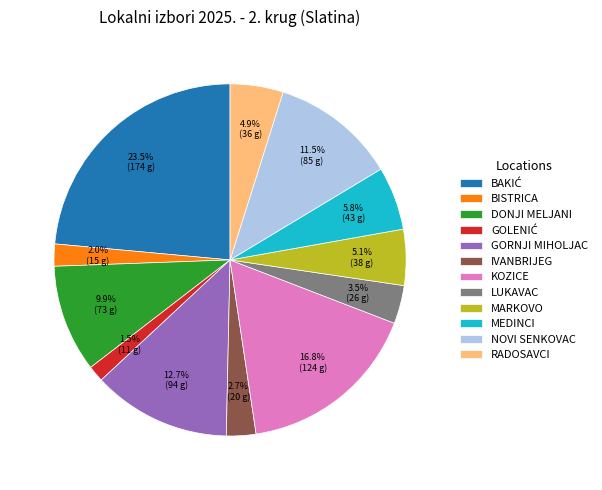

Combined, what portion of the pie is GORNJI MIHOLJAC and BISTRICA?

14.7%